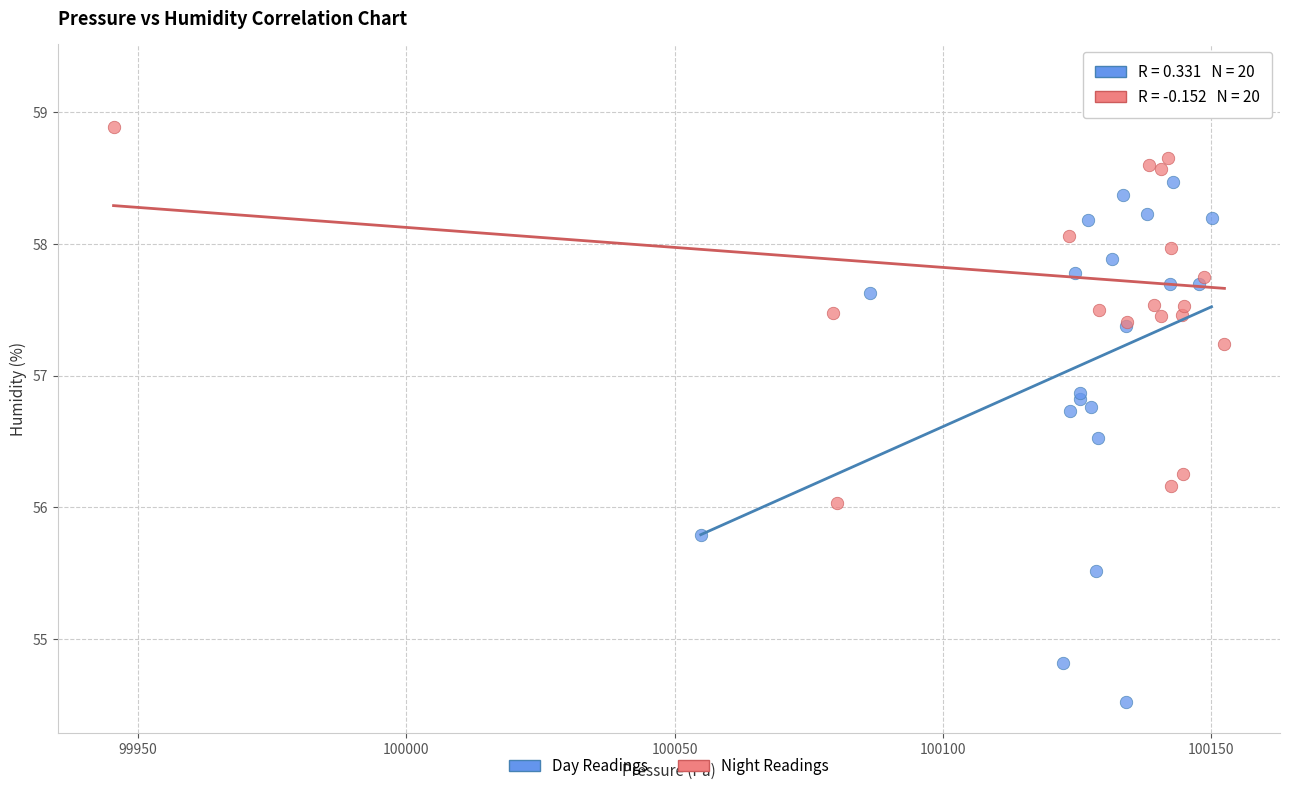

Which series reaches the maximum Y coordinate?

Night Readings